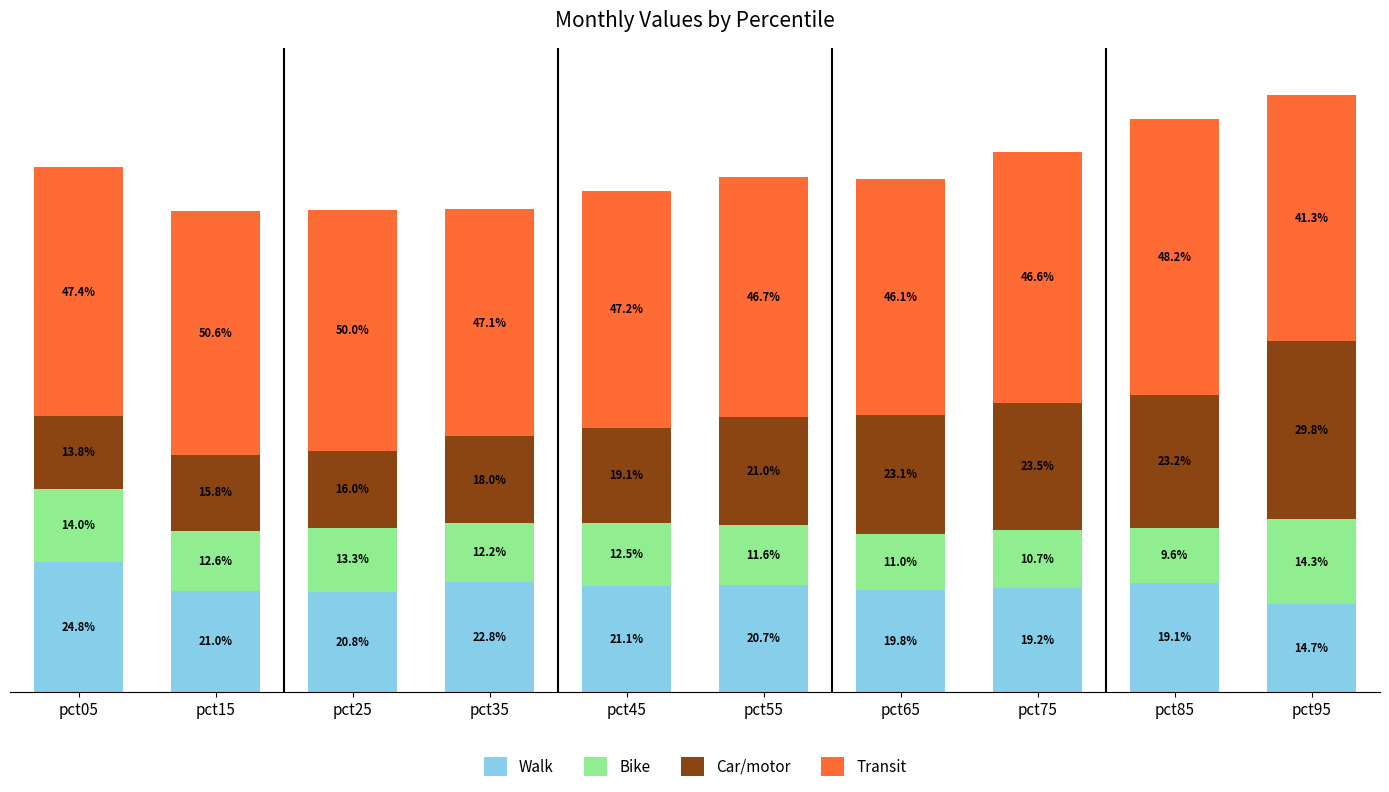

What is the difference between the maximum and minimum values in the Walk series?

0.3